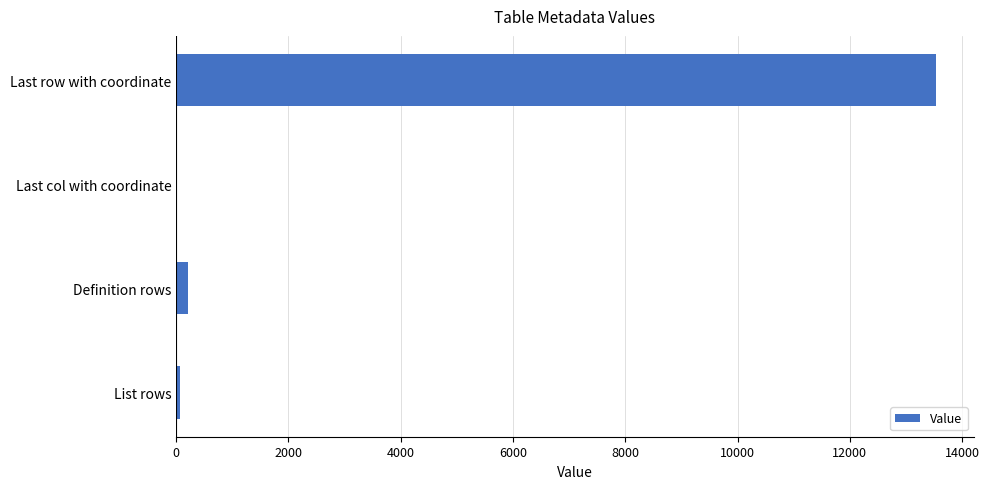

What is the sum of all values?

13817